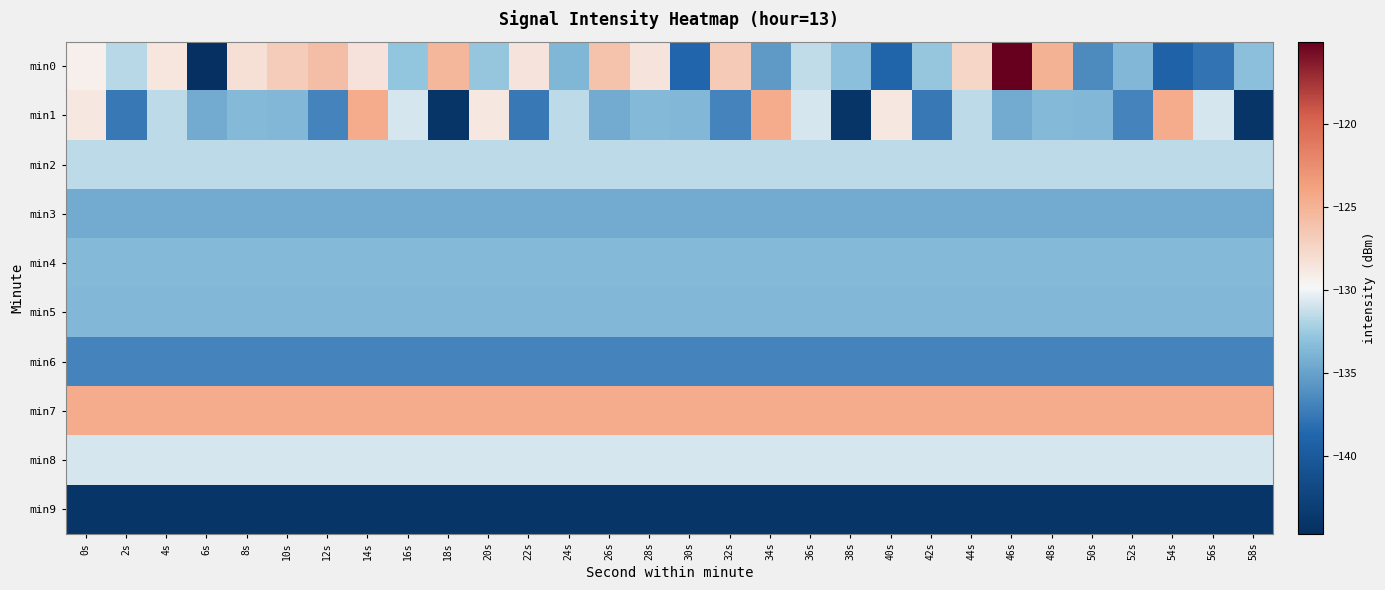

At which category is the sum across all series the highest?

46s